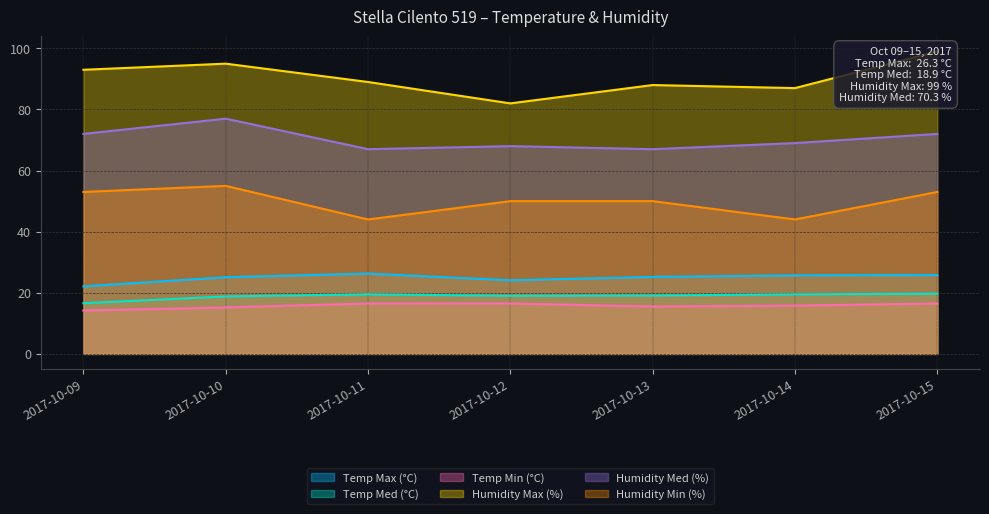

What are all the series names shown in the legend?

Temp Max (°C), Temp Med (°C), Temp Min (°C), Humidity Max (%), Humidity Med (%), Humidity Min (%)